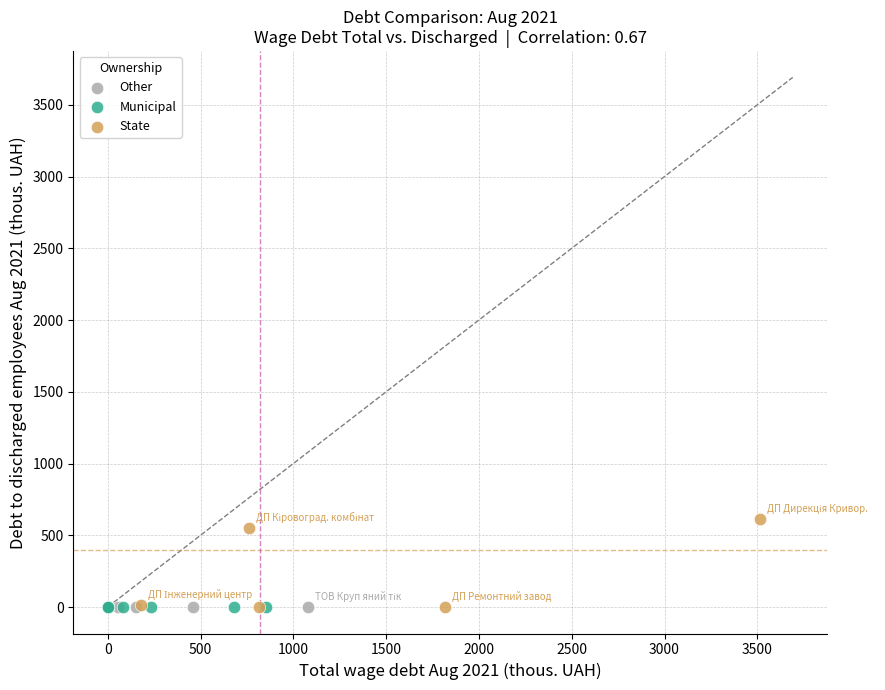

What are all the series names shown in the legend?

Other, Municipal, State